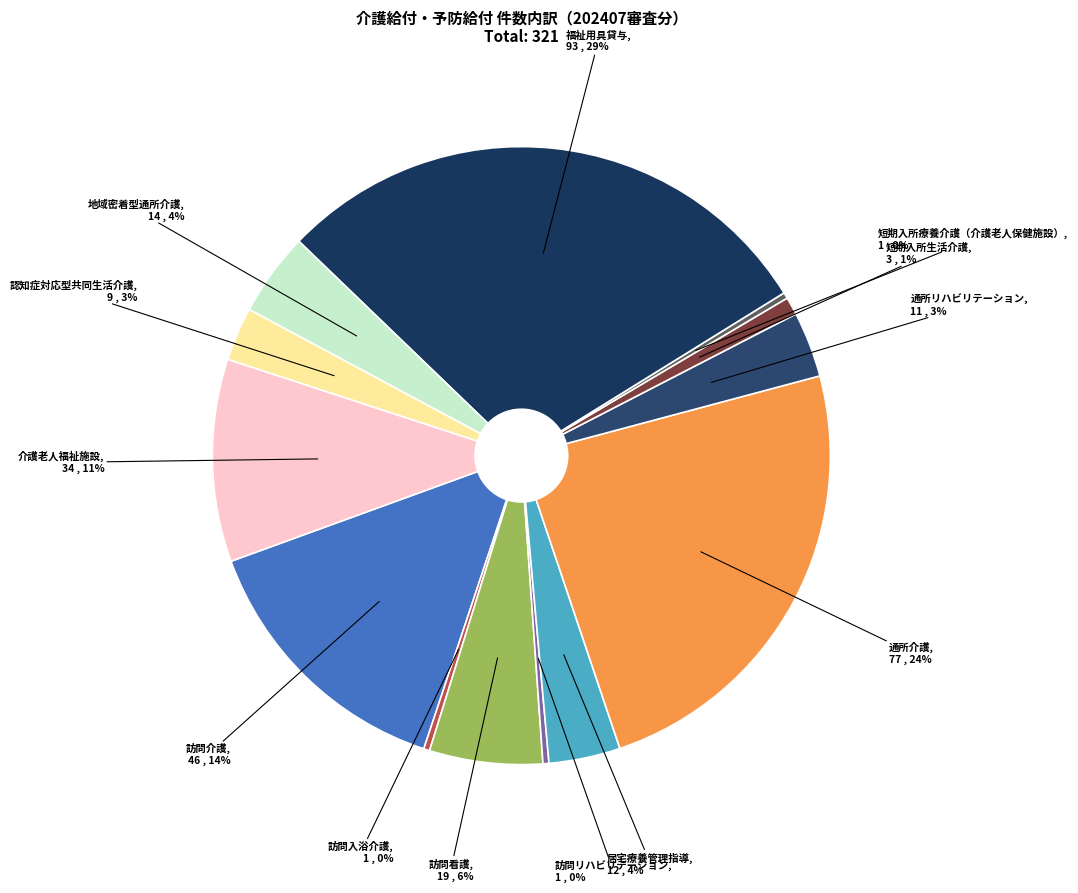

To the nearest percent, what is the average slice percentage?

8%